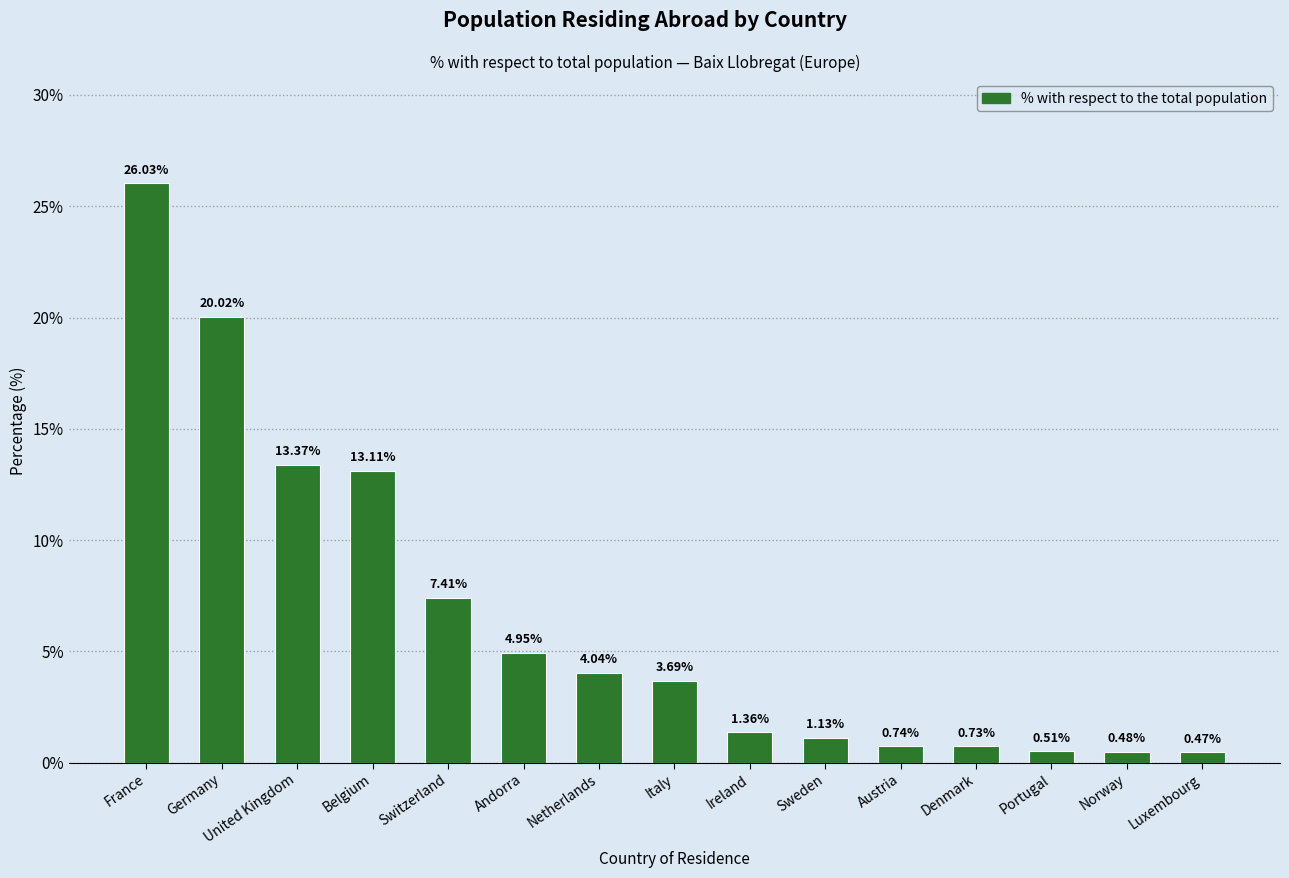

What is the greatest value displayed?

26.0